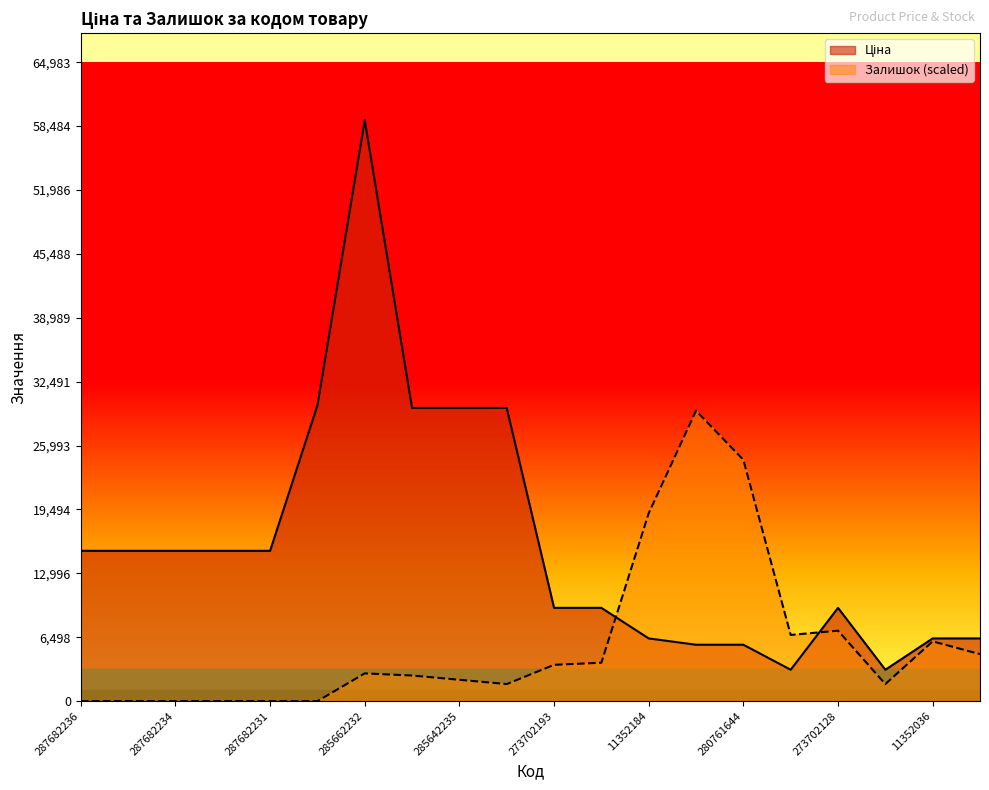

Reading left to right, transcribe all the data shown in this chart.

Ціна: 15288.0	15288.0	15288.0	15288.0	15288.0	30077.8	59075.7	29819.2	29819.2	29819.2	9488.2	9488.2	6378.9	5736.9	5736.9	3193.0	9488.2	3193.0	6378.9	6378.9
Залишок: 0.0	0.0	0.0	0.0	0.0	0.0	2823.5	2606.3	2171.9	1737.5	3692.2	3909.4	19112.7	29537.9	24542.5	6732.9	7167.3	1737.5	6081.3	4778.2